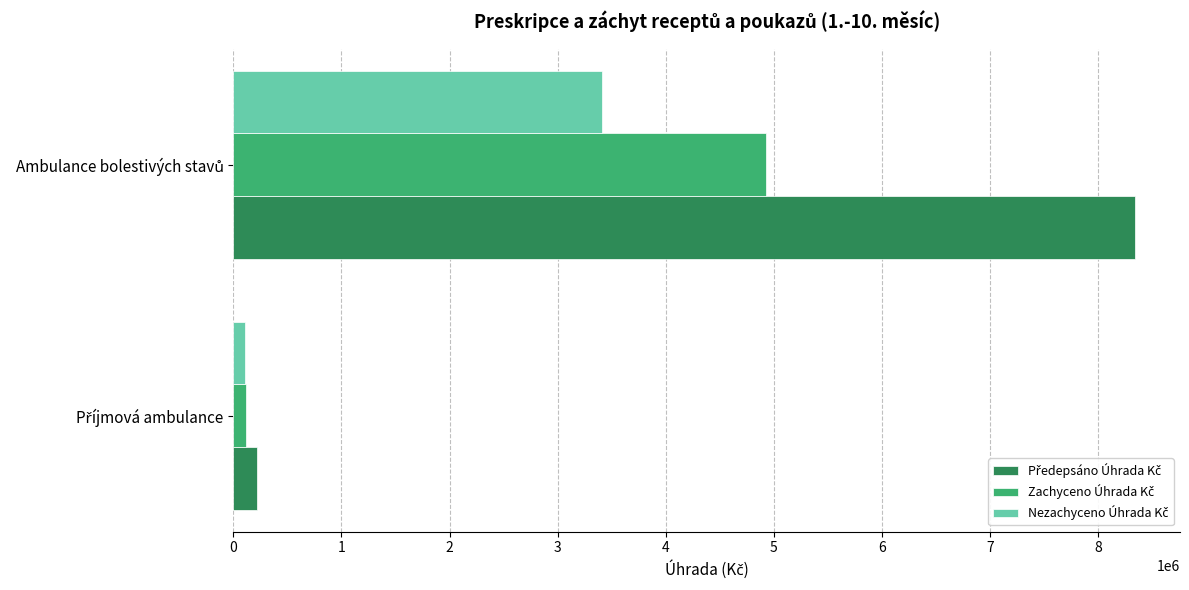

List the series in order of their overall mean, highest first.

Předepsáno Úhrada Kč, Zachyceno Úhrada Kč, Nezachyceno Úhrada Kč